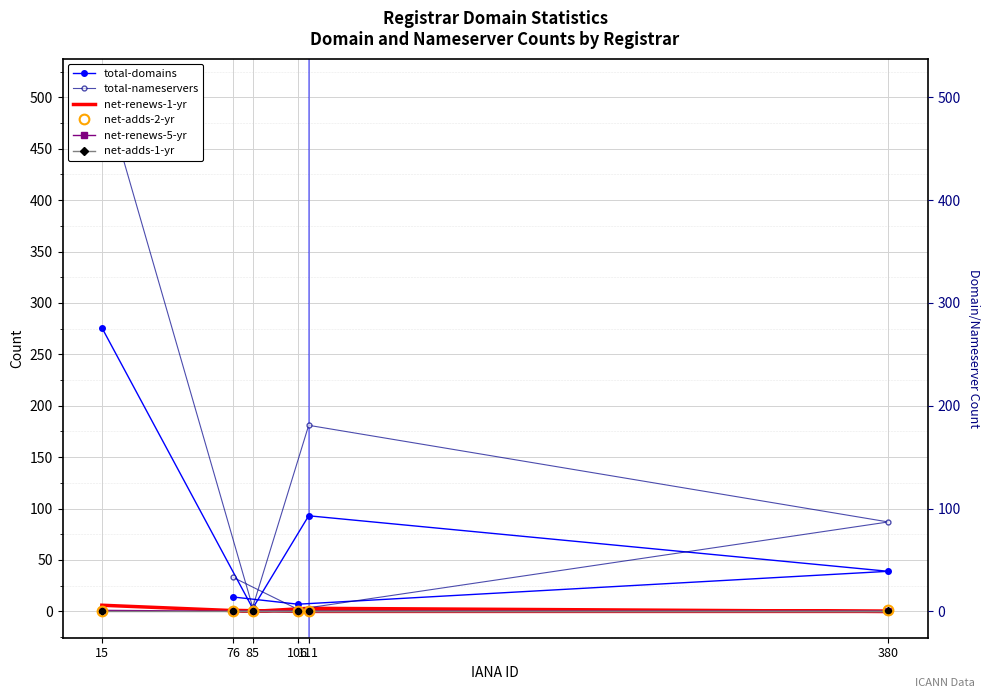

Between 111 and 85, which is larger?

111